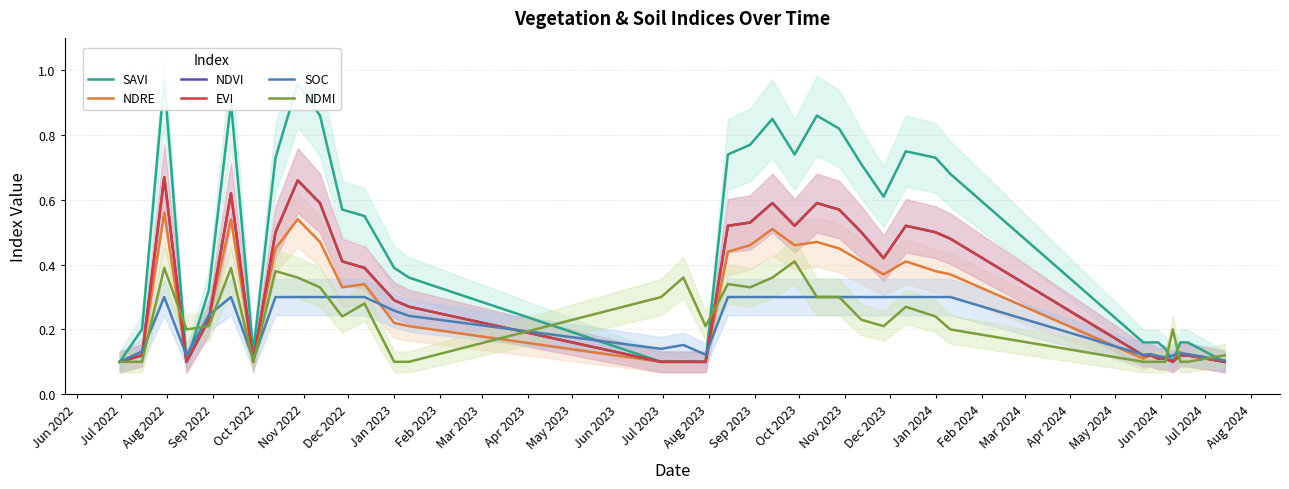

What is the difference between the highest and lowest values at Jul 2022?

0.1